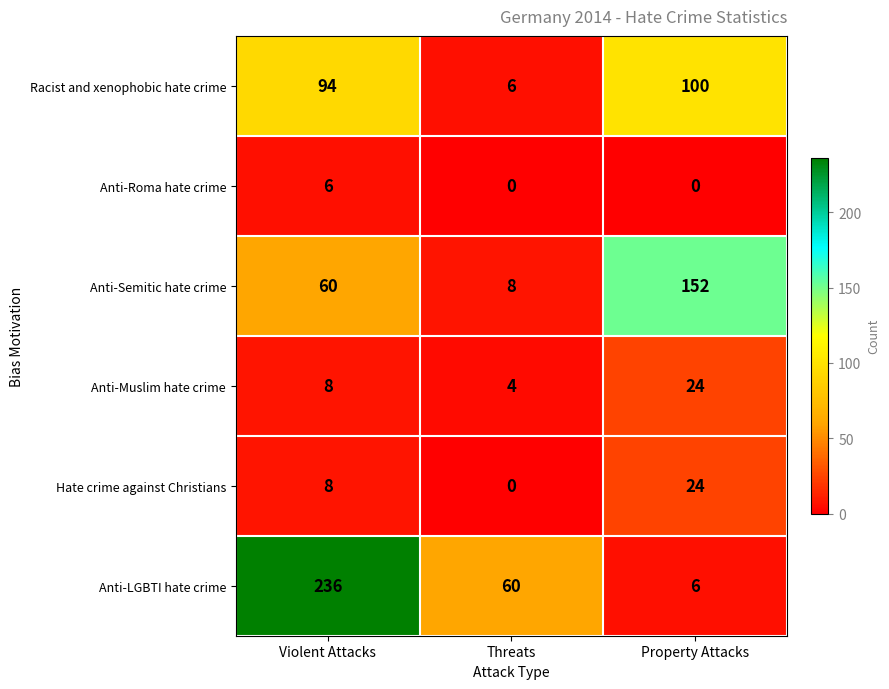

How many categories are shown in the chart?

3